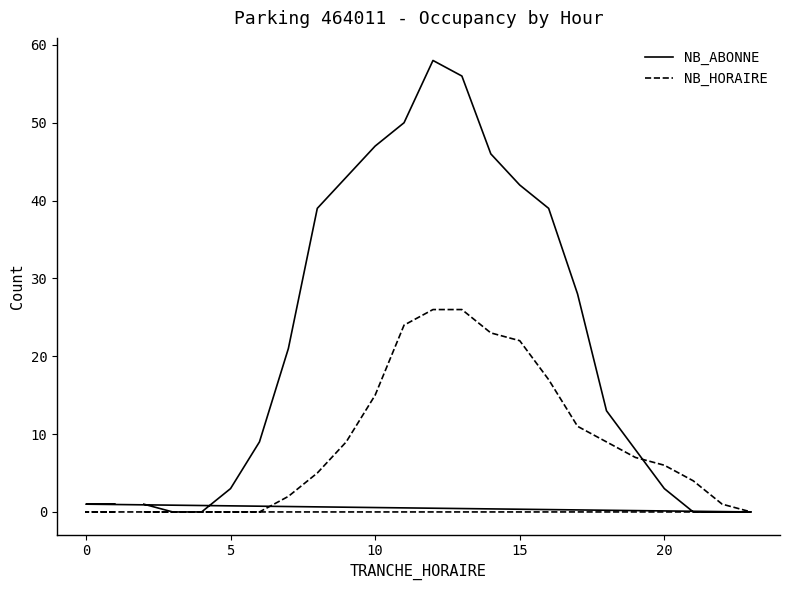

Which series has the widest spread of values?

NB_ABONNE